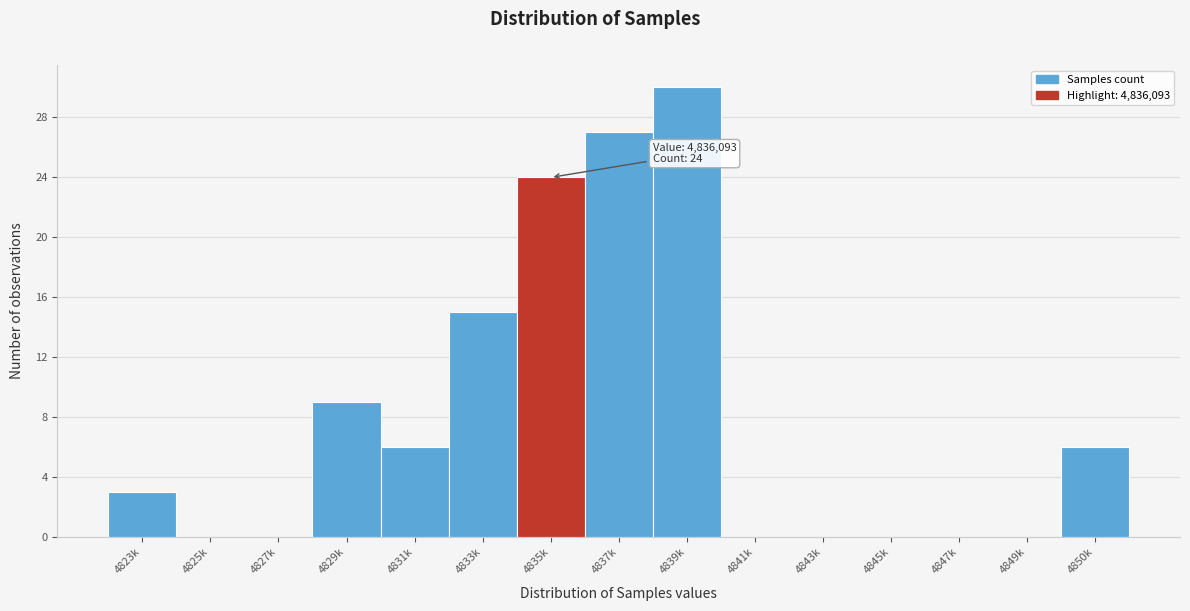

Reading right to left, what are all the values shown in this chart?

4850k=6	4849k=0	4847k=0	4845k=0	4843k=0	4841k=0	4839k=30	4837k=27	4835k=24	4833k=15	4831k=6	4829k=9	4827k=0	4825k=0	4823k=3